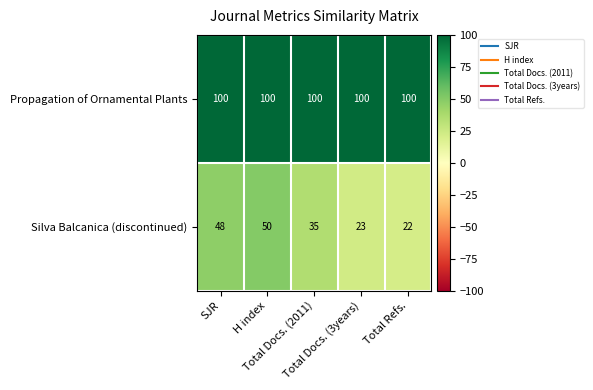

Rank the series at SJR from highest to lowest value.

Propagation of Ornamental Plants, Silva Balcanica (discontinued)